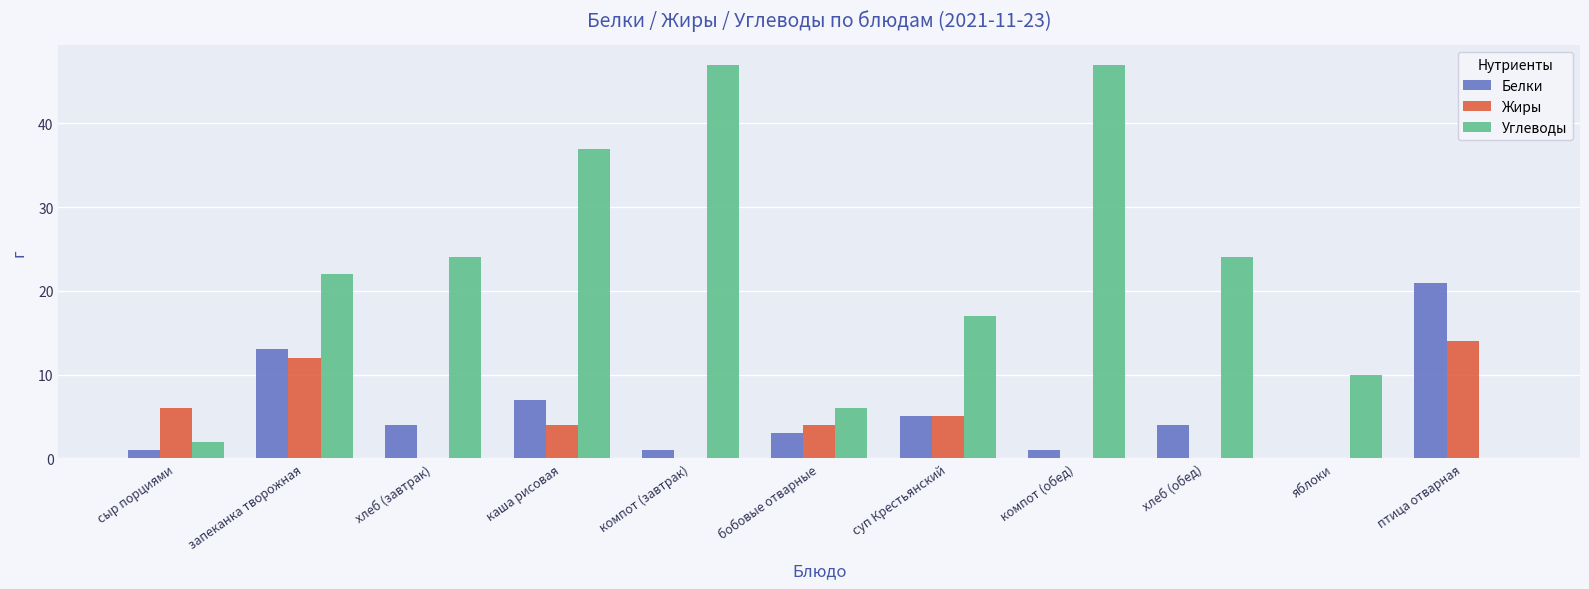

What is the spread (max minus min) of values at хлеб (завтрак)?

24